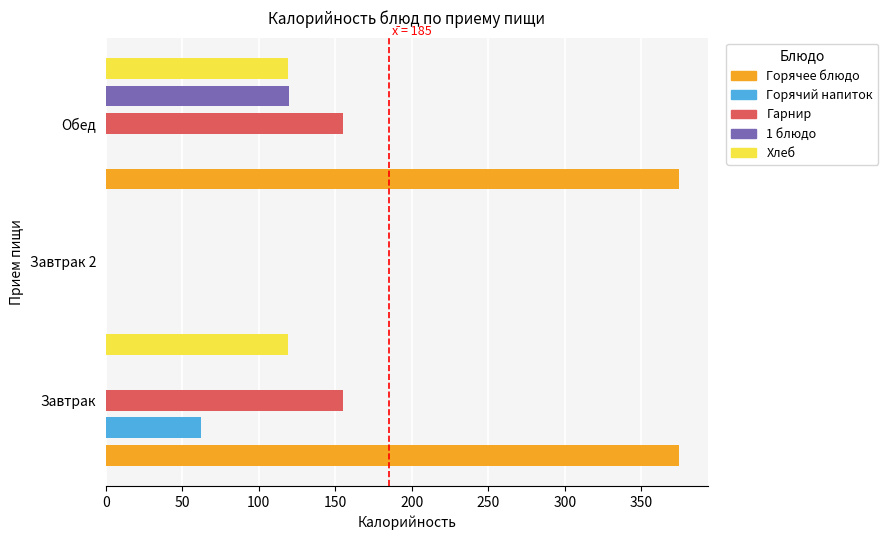

Between Завтрак 2 and Обед, which series saw the biggest shift?

Горячее блюдо